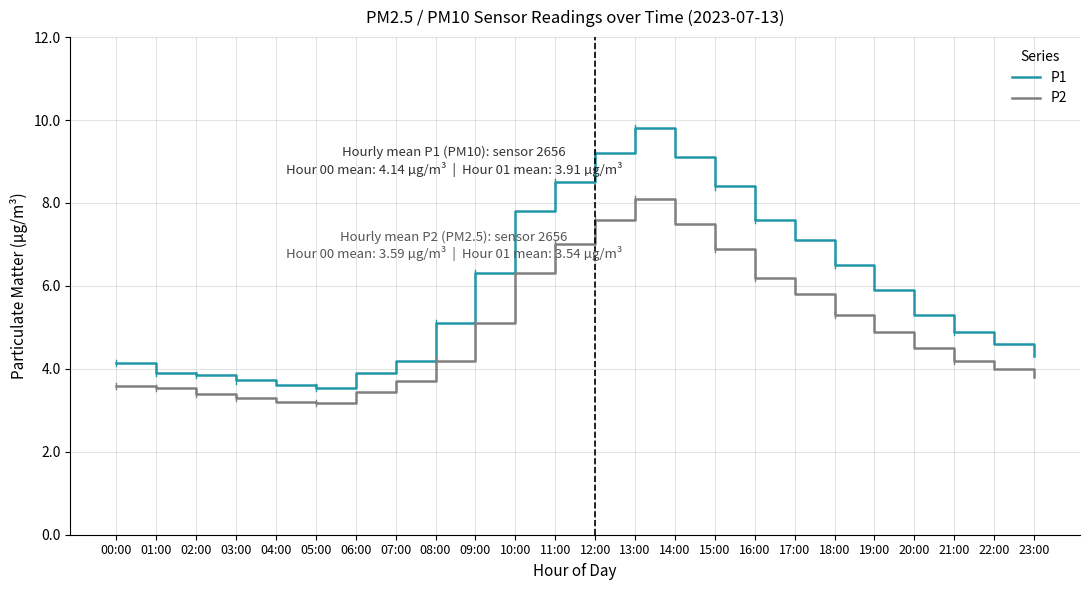

True or false: P1 has a value of 8.0 at 08:00.

False